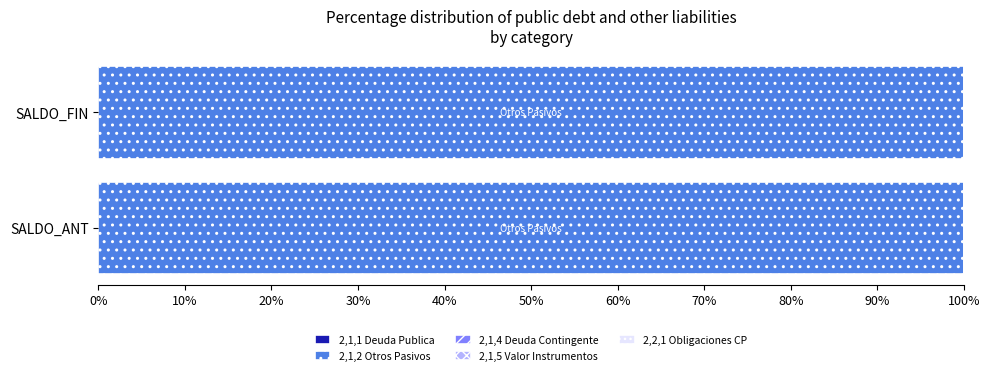

What position from the left is SALDO_ANT?

1